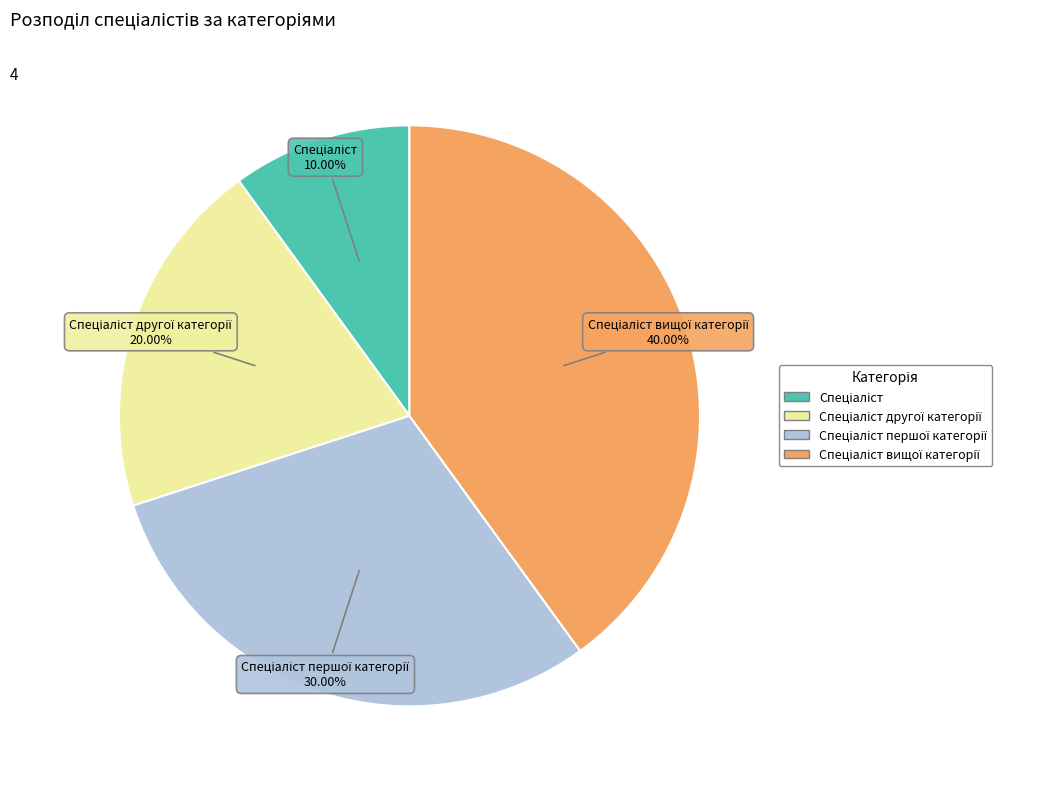

To the nearest percent, what is the average slice percentage?

25%